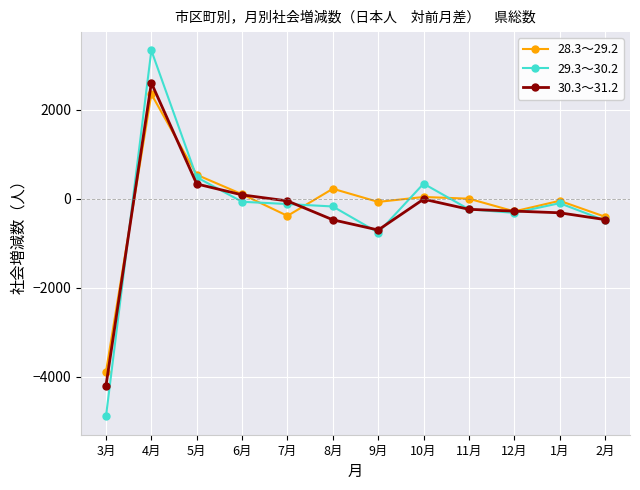

Where is the first local minimum for 30.3～31.2?

9月